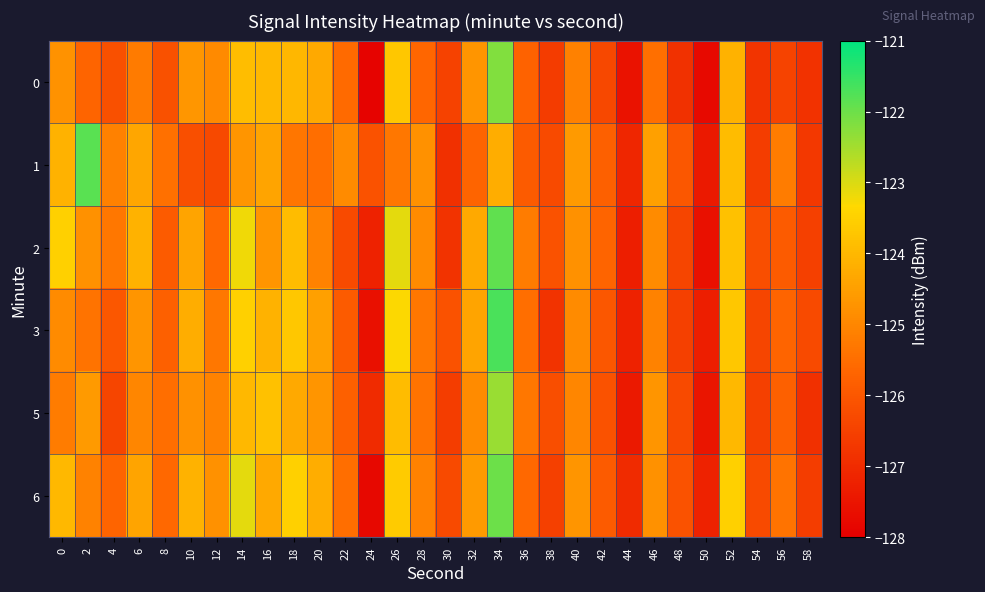

Reading left to right, what are all the values shown in this chart?

0: 0=-124.8	2=-125.7	4=-126.2	6=-125.2	8=-126.1	10=-124.7	12=-124.9	14=-123.9	16=-124.0	18=-124.0	20=-124.3	22=-125.6	24=-127.9	26=-123.7	28=-125.7	30=-126.5	32=-124.7	34=-122.2	36=-125.7	38=-126.6	40=-125.1	42=-126.3	44=-127.6	46=-125.5	48=-126.9	50=-127.8	52=-124.1	54=-126.8	56=-126.5	58=-126.8
1: 0=-124.1	2=-121.8	4=-125.1	6=-124.3	8=-125.4	10=-126.2	12=-126.3	14=-124.7	16=-124.4	18=-125.3	20=-125.5	22=-124.9	24=-126.1	26=-125.3	28=-124.8	30=-126.9	32=-125.7	34=-124.2	36=-125.9	38=-126.3	40=-124.6	42=-125.8	44=-127.1	46=-124.5	48=-126.0	50=-127.4	52=-123.9	54=-126.6	56=-125.2	58=-126.7
2: 0=-123.5	2=-124.8	4=-125.3	6=-124.1	8=-125.9	10=-124.4	12=-125.6	14=-123.2	16=-124.7	18=-123.9	20=-125.1	22=-126.3	24=-127.2	26=-123.1	28=-124.9	30=-126.8	32=-124.3	34=-121.9	36=-125.2	38=-126.1	40=-124.8	42=-125.7	44=-127.3	46=-124.9	48=-126.4	50=-127.6	52=-123.8	54=-126.2	56=-125.9	58=-126.5
3: 0=-124.9	2=-125.4	4=-126.0	6=-124.7	8=-125.8	10=-124.2	12=-125.3	14=-123.5	16=-124.1	18=-123.7	20=-124.5	22=-125.9	24=-127.6	26=-123.3	28=-125.3	30=-126.1	32=-124.4	34=-121.7	36=-125.5	38=-126.8	40=-124.9	42=-126.0	44=-127.2	46=-125.1	48=-126.5	50=-127.3	52=-123.7	54=-126.4	56=-125.7	58=-126.3
5: 0=-125.2	2=-124.6	4=-126.4	6=-125.0	8=-125.5	10=-124.8	12=-125.1	14=-124.0	16=-123.8	18=-124.3	20=-124.7	22=-125.8	24=-127.0	26=-123.9	28=-125.4	30=-126.6	32=-124.9	34=-122.4	36=-125.3	38=-126.2	40=-125.0	42=-126.1	44=-127.4	46=-124.7	48=-126.3	50=-127.5	52=-124.0	54=-126.5	56=-125.8	58=-126.9
6: 0=-124.0	2=-125.1	4=-125.7	6=-124.4	8=-125.6	10=-124.1	12=-124.8	14=-123.1	16=-124.3	18=-123.5	20=-124.2	22=-125.5	24=-127.8	26=-123.6	28=-125.1	30=-126.3	32=-124.6	34=-122.0	36=-125.6	38=-126.5	40=-124.7	42=-125.9	44=-127.0	46=-124.8	48=-126.1	50=-127.2	52=-123.5	54=-126.3	56=-125.4	58=-126.6